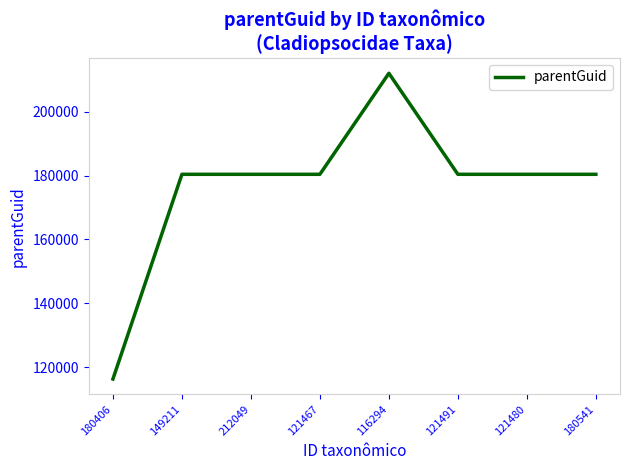

How many lines are shown in the chart?

1